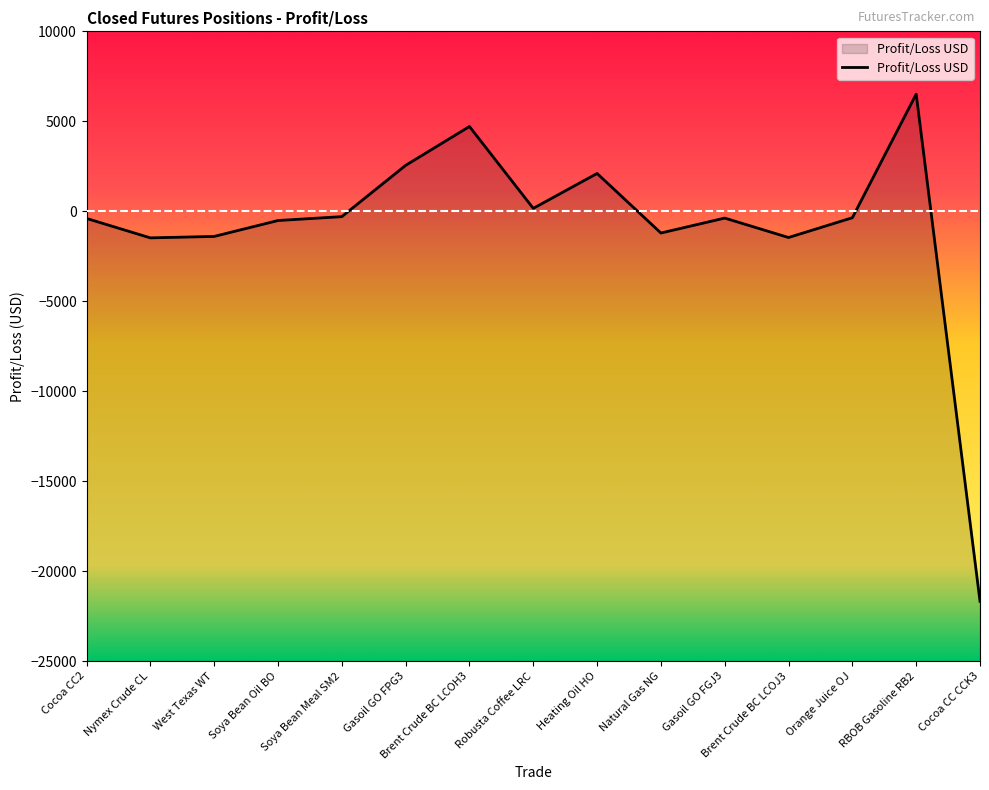

How many values are above zero?

5